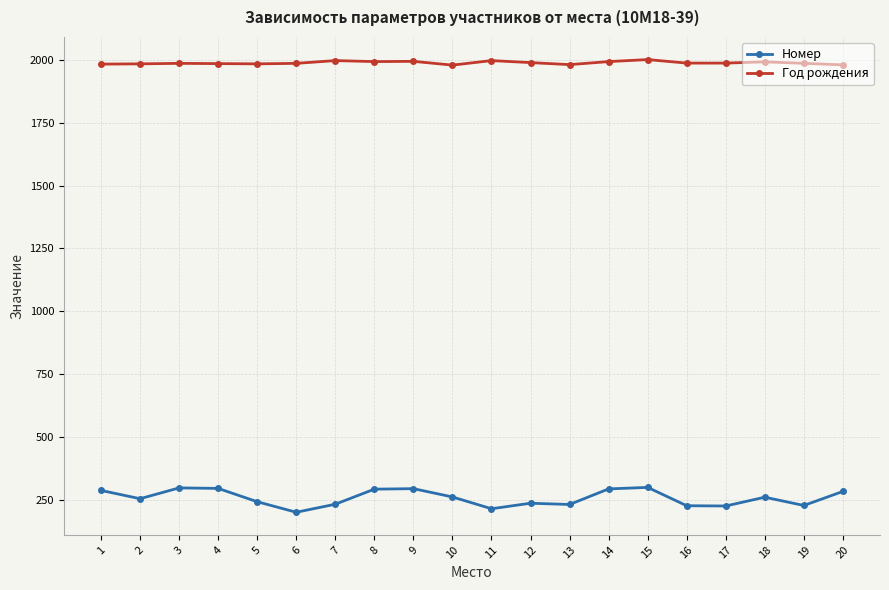

What is the sum of the Год рождения values at 13 and 12?

3972